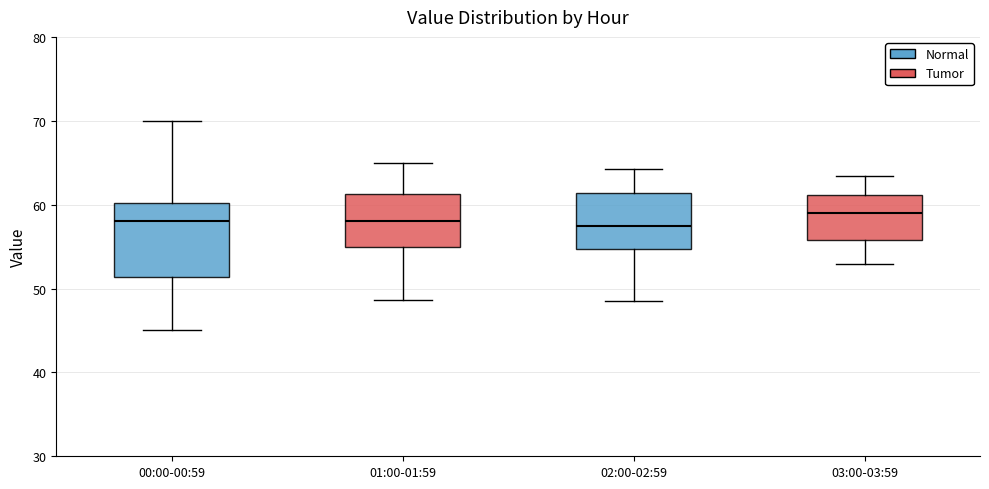

Reading left to right, read every box against the y-axis: the position of its median line, the range the box covers, and the ends of its whiskers. The values are not printed on the chart, so give them approximately, as read against the axis.

00:00-00:59: median 58, box 51 to 60, whiskers 45 to 70
01:00-01:59: median 58, box 55 to 61, whiskers 49 to 65
02:00-02:59: median 57, box 55 to 61, whiskers 49 to 64
03:00-03:59: median 59, box 56 to 61, whiskers 53 to 63